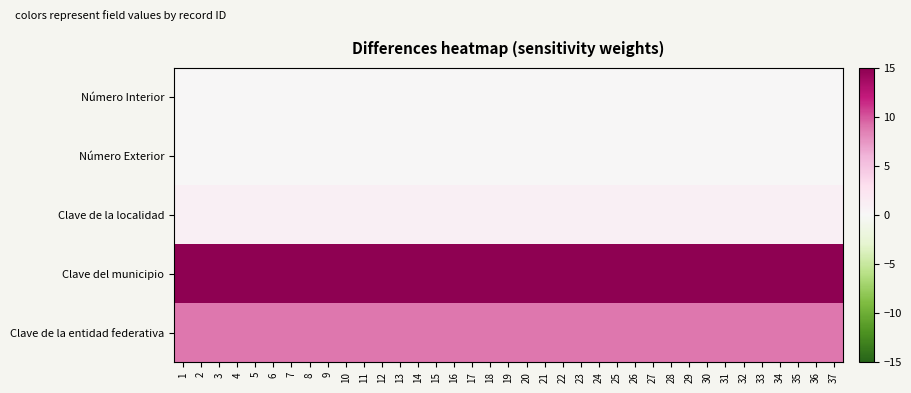

At which category is the sum across all series the highest?

1